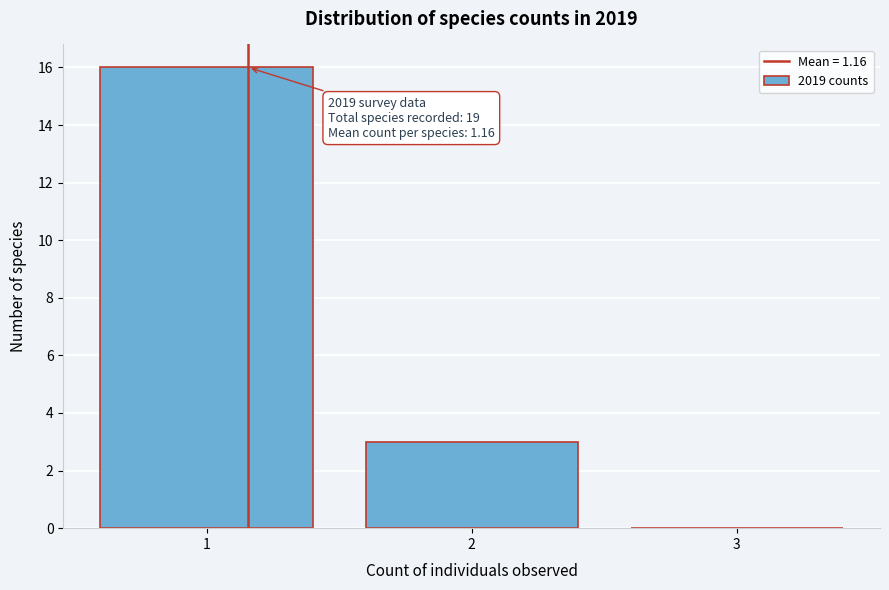

Over which range of the x-axis is the bar tallest?

0.5 to 1.5